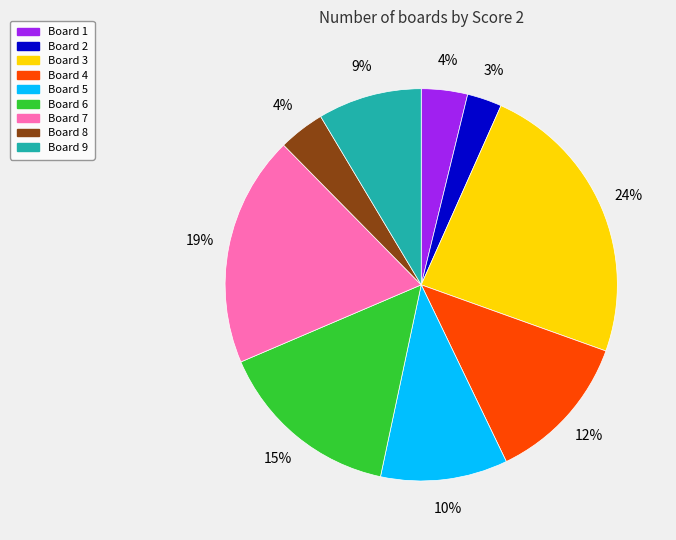

Which has a higher value, Board 3 or Board 2?

Board 3